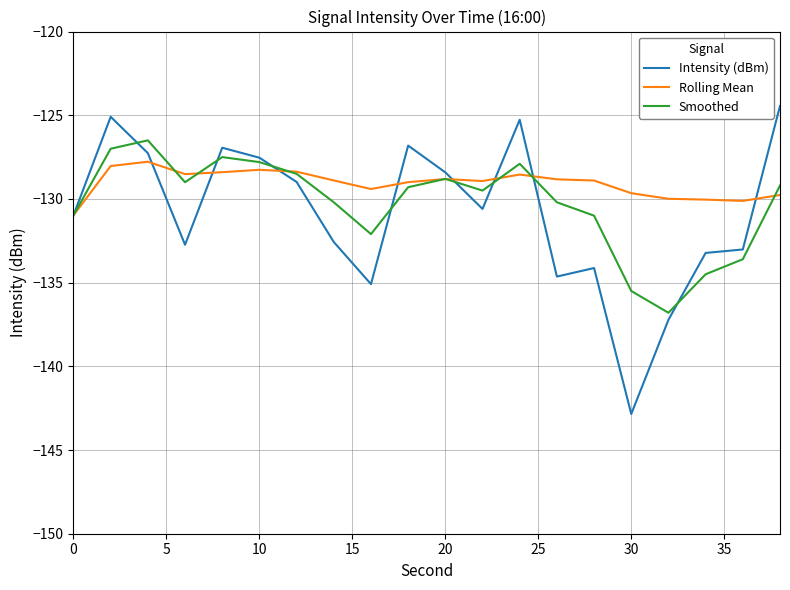

What is the average value of the Rolling Mean series?

-129.1